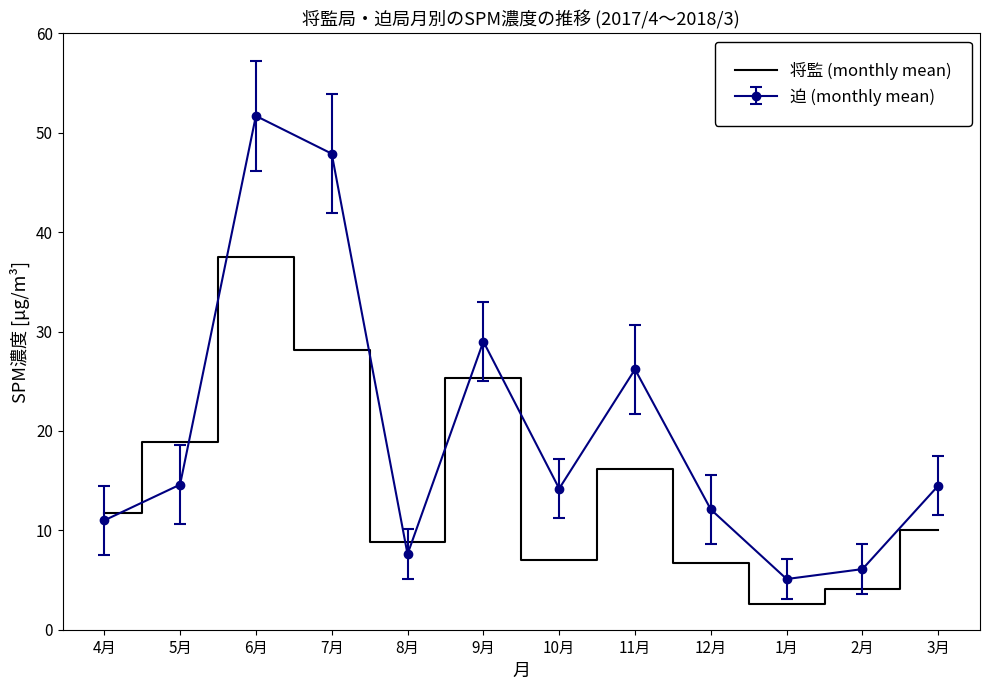

Which series has the largest range (max minus min)?

迫 (monthly mean)